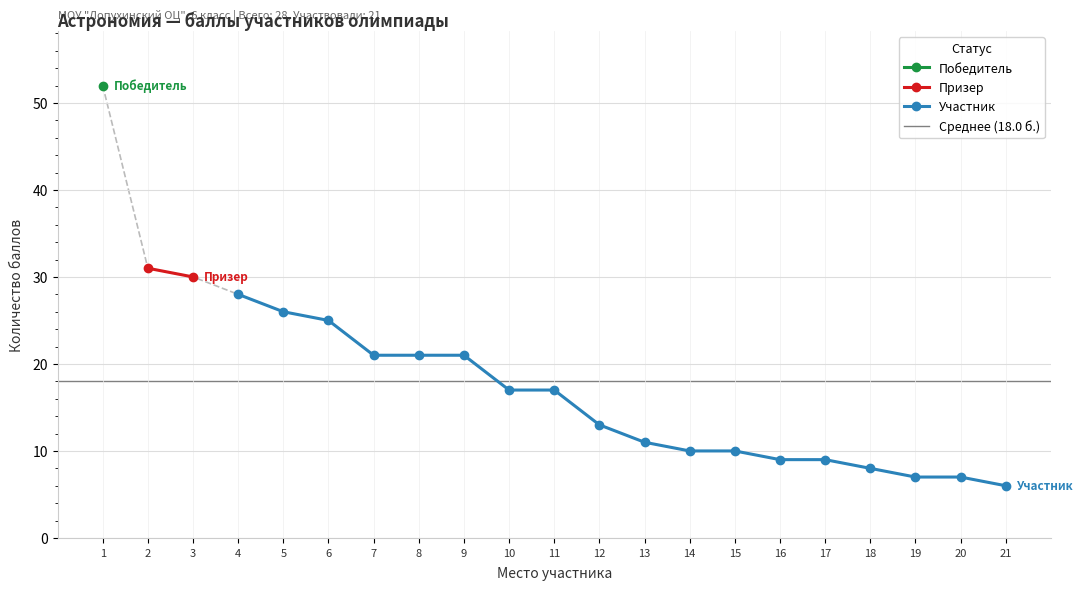

At which label is the value closest to 29?

3